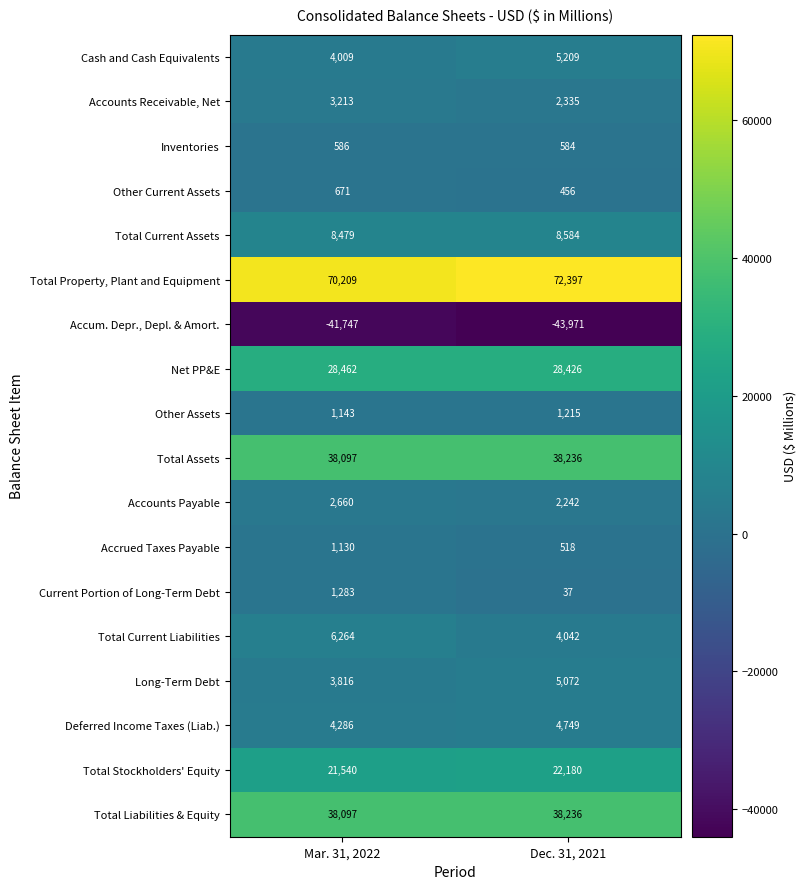

Rank the categories by Total Current Assets value from highest to lowest.

Dec. 31, 2021, Mar. 31, 2022